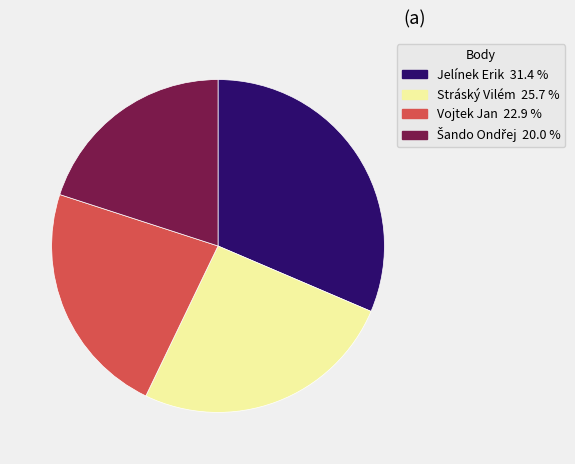

Which has a higher value, Stráský Vilém or Jelínek Erik?

Jelínek Erik